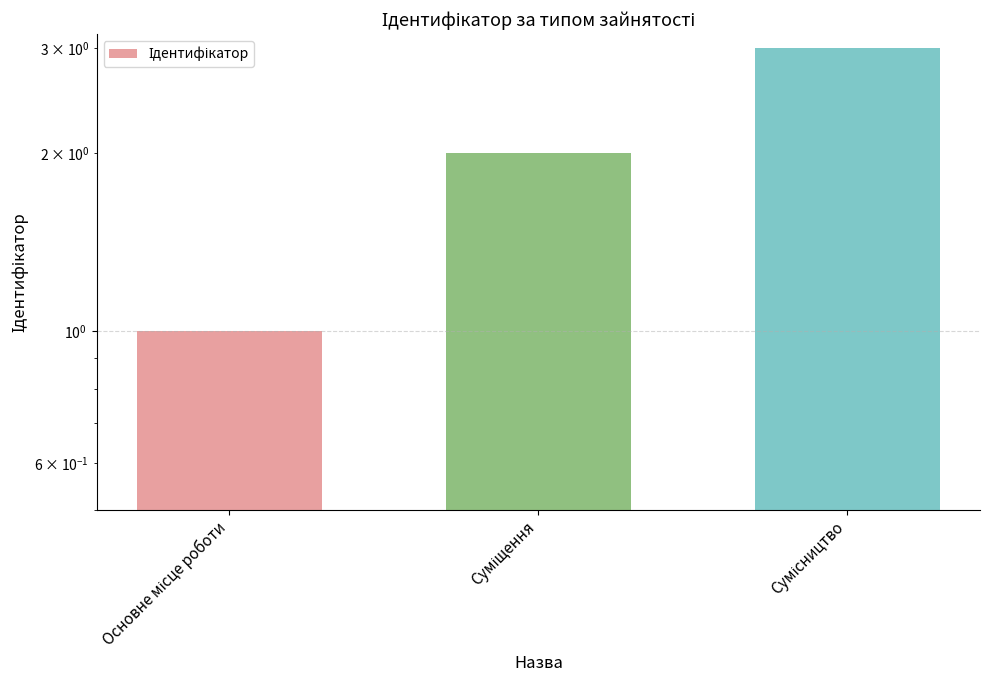

What is the minimum value shown in the chart?

1